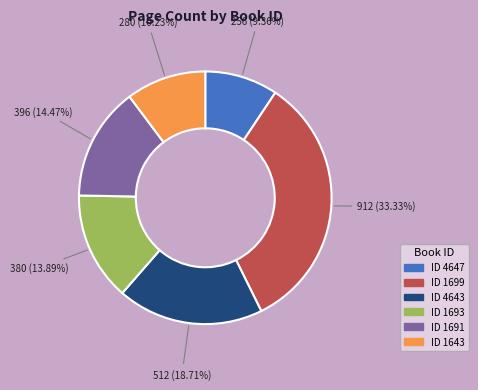

Does any single category account for the majority?

No